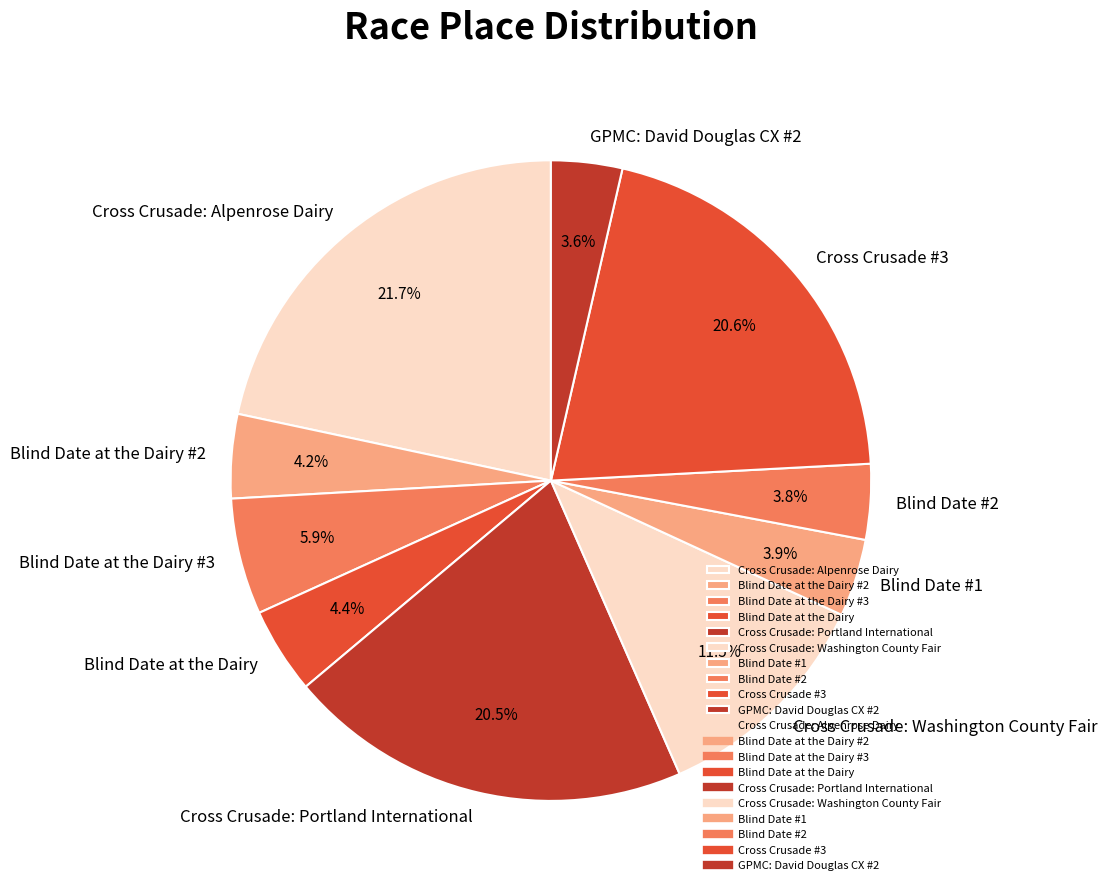

To the nearest percent, what portion does Blind Date at the Dairy represent?

4%